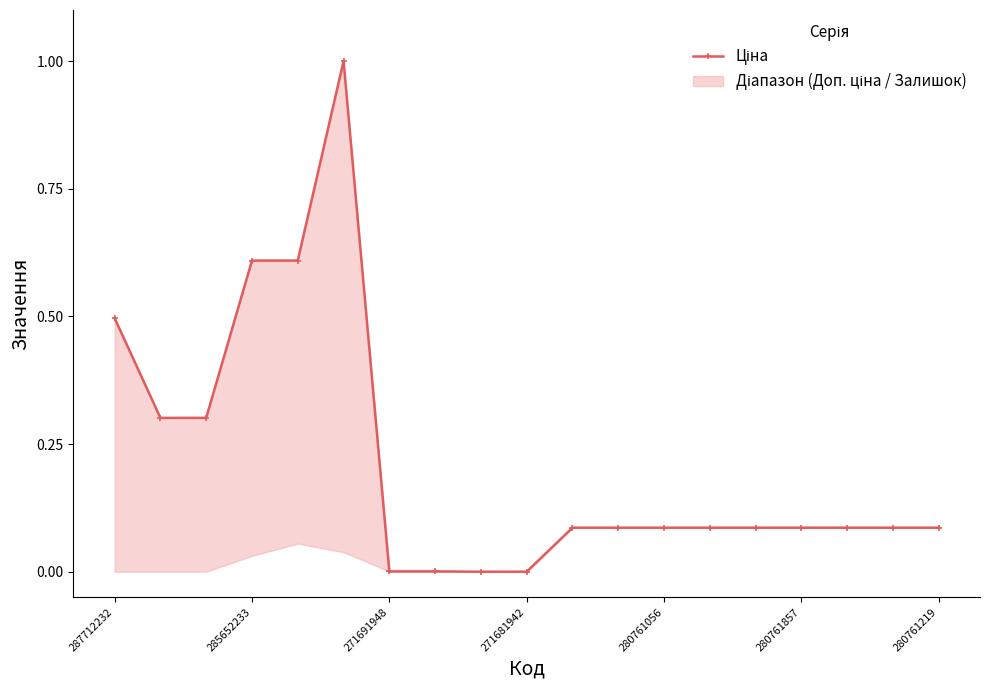

Reading left to right, what are all the values shown in this chart?

0.5	0.3	0.3	0.6	0.6	1.0	0.0	0.0	0.0	0.0	0.1	0.1	0.1	0.1	0.1	0.1	0.1	0.1	0.1